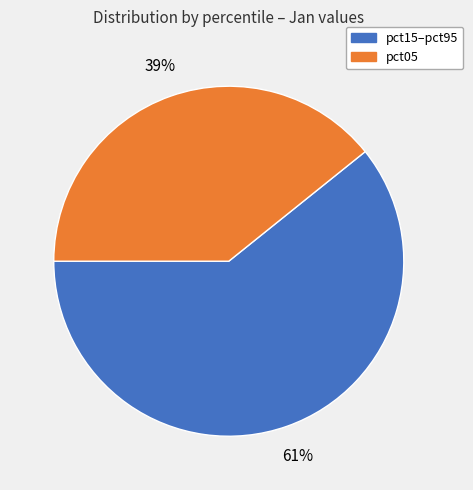

Is there any slice that represents more than half of the pie?

Yes